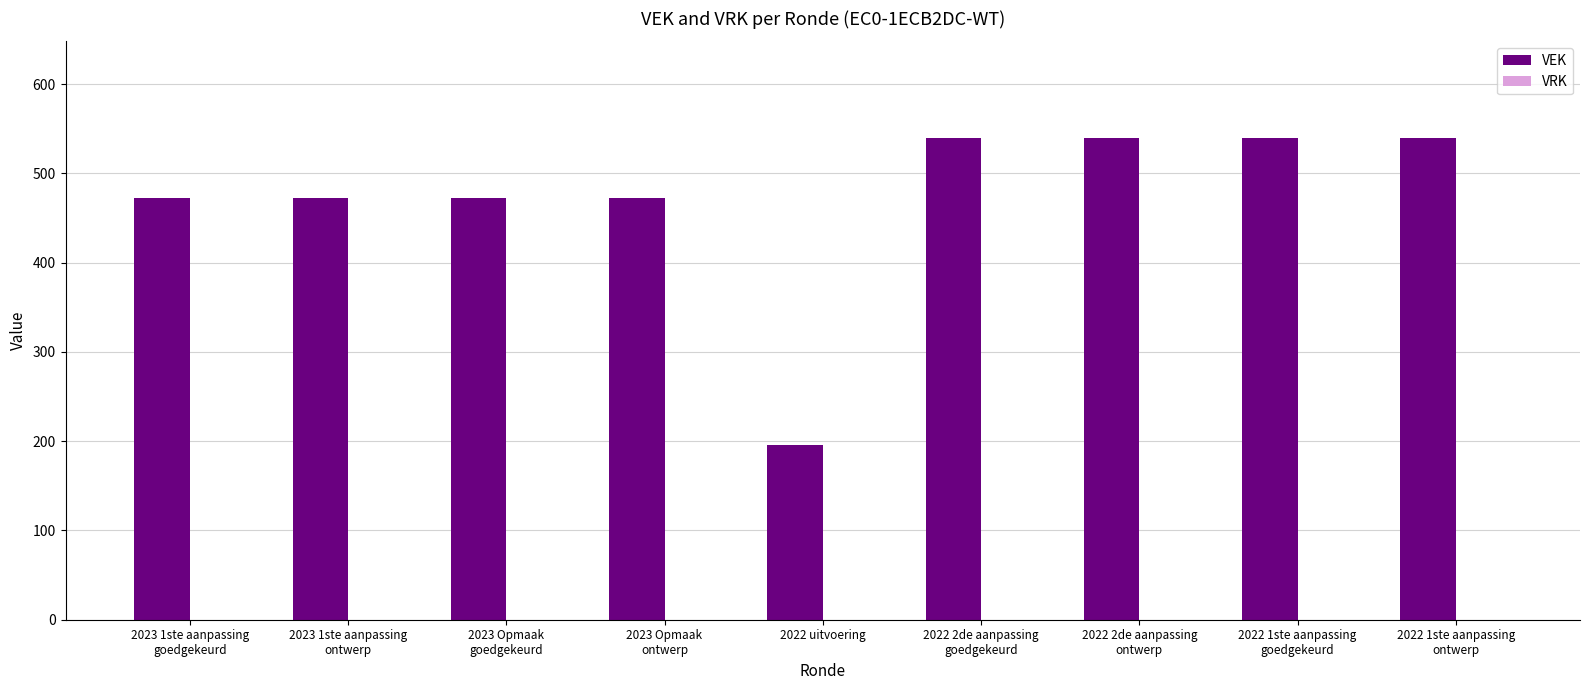

What is the average value?

472